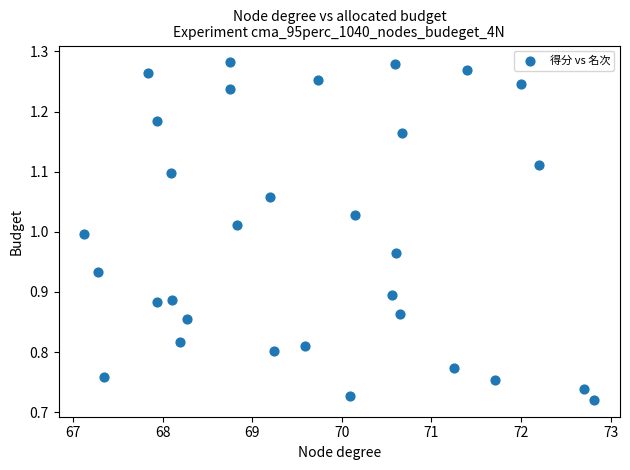

What is the range of Y values (max minus min)?

0.6